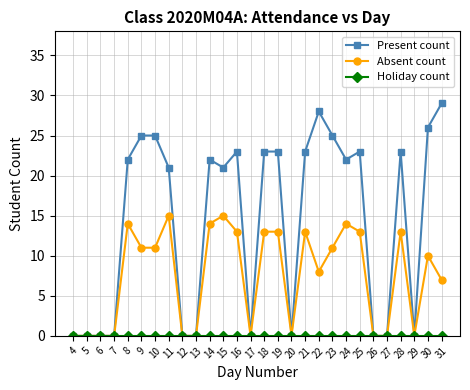

Which series has the widest spread of values?

Present count